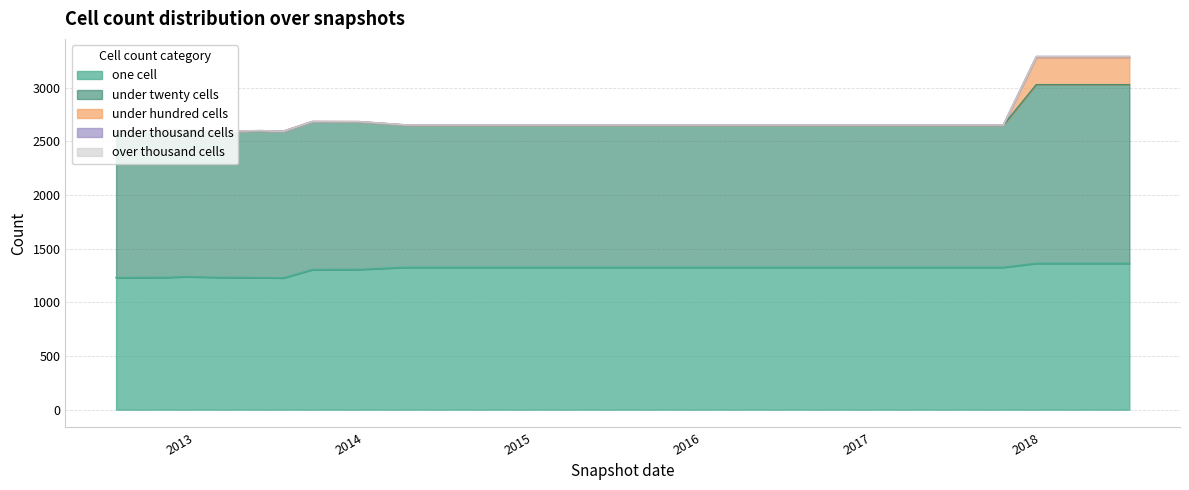

Rank the categories by one_cell value from highest to lowest.

2017-12-22, 2018-04-09, 2018-07-11, 2014-03-28, 2014-09-08, 2015-01-19, 2015-04-09, 2015-07-03, 2015-10-01, 2016-01-04, 2016-04-05, 2016-07-04, 2016-10-07, 2016-12-27, 2017-04-12, 2017-07-24, 2017-10-12, 2013-12-20, 2013-09-10, 2012-12-11, 2012-10-31, 2013-02-20, 2012-07-13, 2013-05-21, 2013-07-09